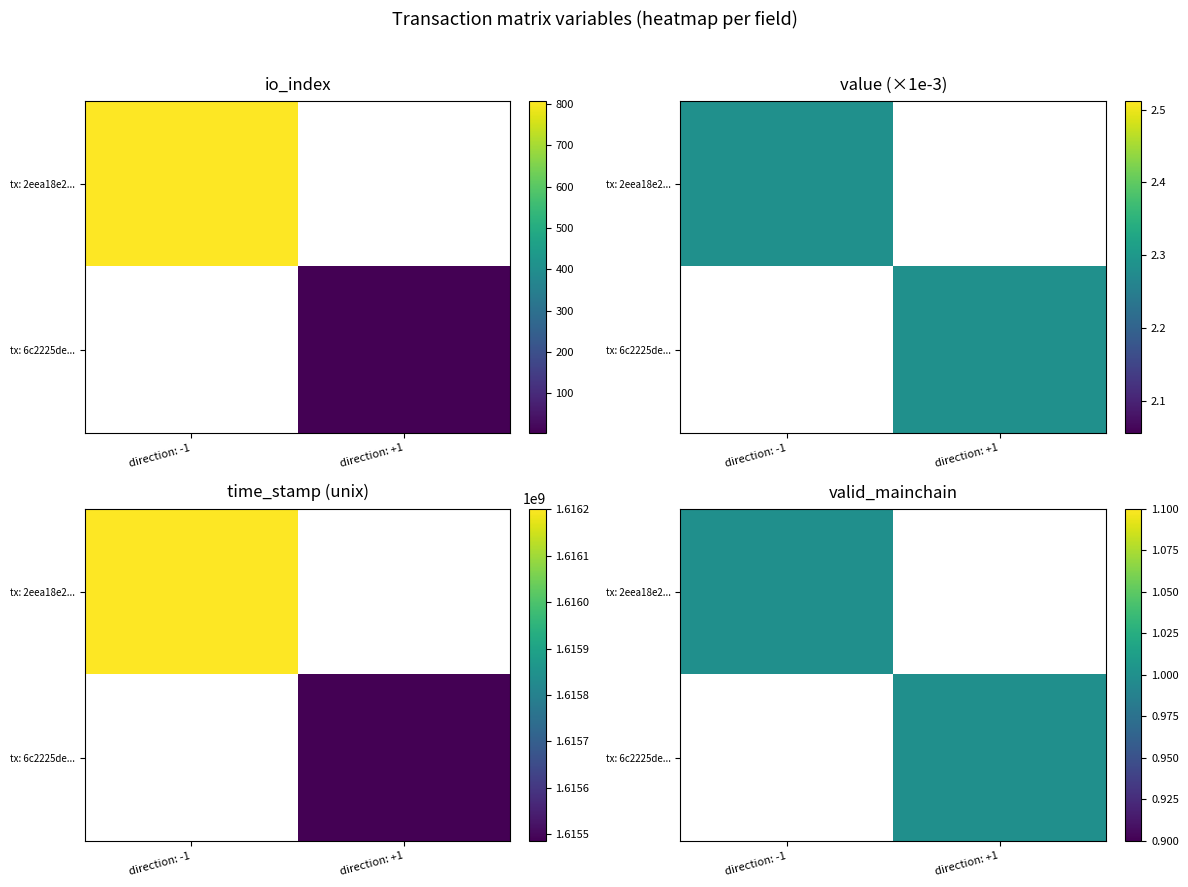

Which has a higher value, time_stamp or io_index?

time_stamp